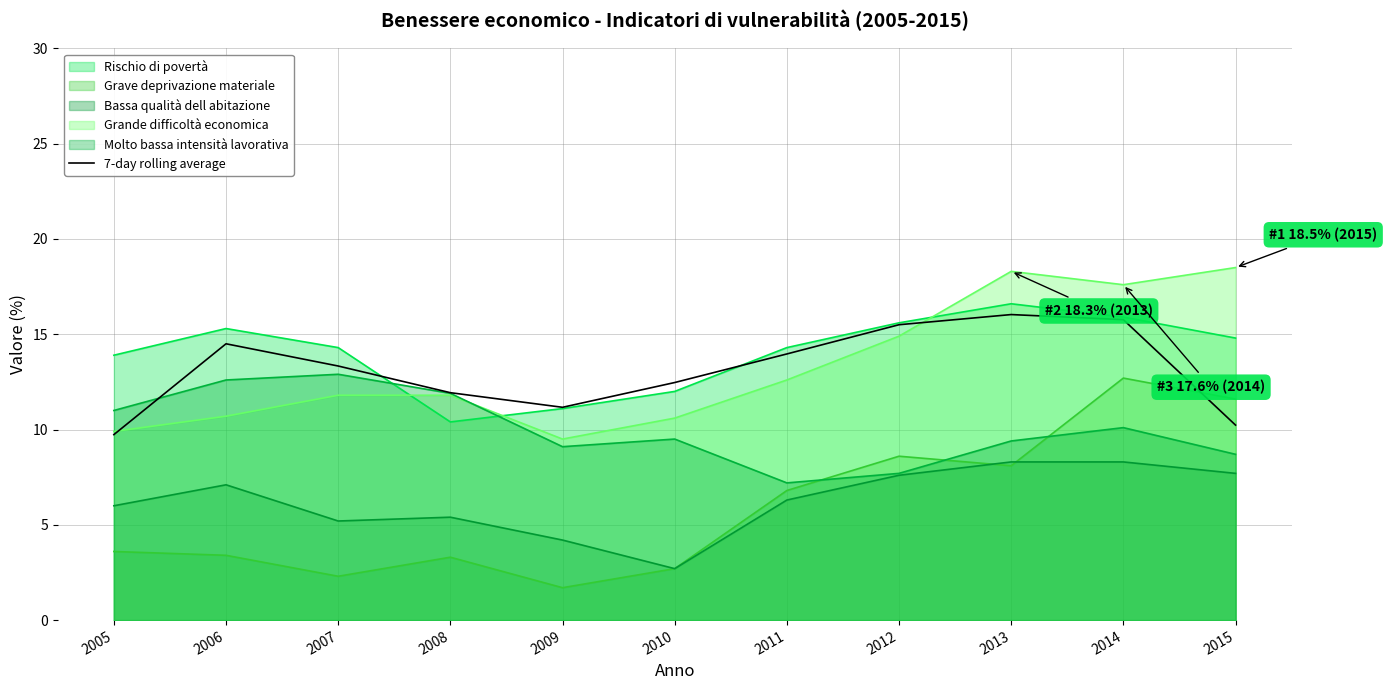

What is the ratio of the value at 2011 to the value at 2012?

0.9